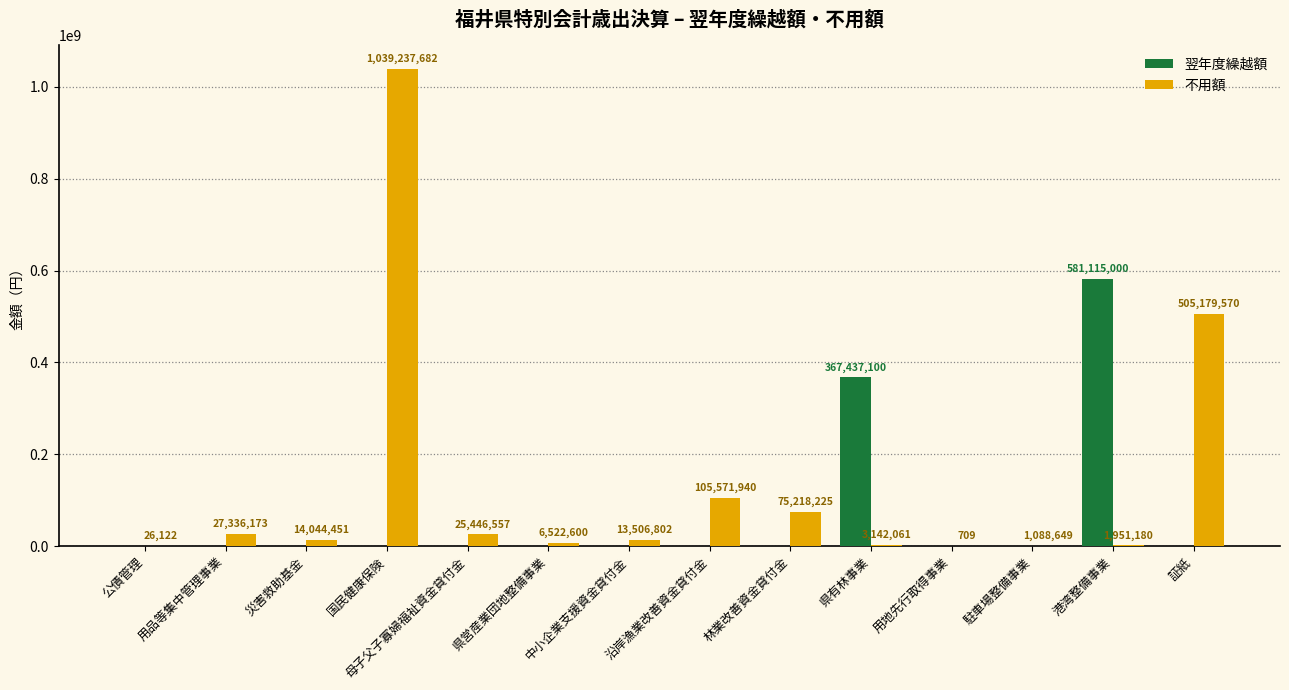

Reading left to right, extract all data points from this chart.

翌年度繰越額: 公債管理=0	用品等集中管理事業=0	災害救助基金=0	国民健康保険=0	母子父子寡婦福祉資金貸付金=0	県営産業団地整備事業=0	中小企業支援資金貸付金=0	沿岸漁業改善資金貸付金=0	林業改善資金貸付金=0	県有林事業=367437100	用地先行取得事業=0	駐車場整備事業=0	港湾整備事業=581115000	証紙=0
不用額: 公債管理=26122	用品等集中管理事業=27336173	災害救助基金=14044451	国民健康保険=1039237682	母子父子寡婦福祉資金貸付金=25446557	県営産業団地整備事業=6522600	中小企業支援資金貸付金=13506802	沿岸漁業改善資金貸付金=105571940	林業改善資金貸付金=75218225	県有林事業=3142061	用地先行取得事業=709	駐車場整備事業=1088649	港湾整備事業=1951180	証紙=505179570